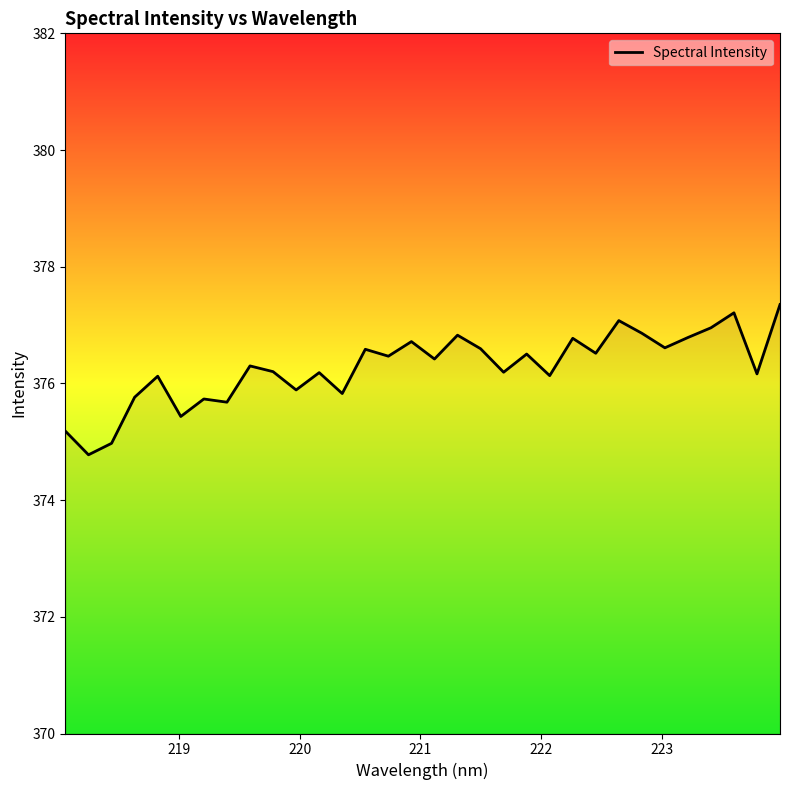

What is the difference between the maximum and minimum values?

2.6